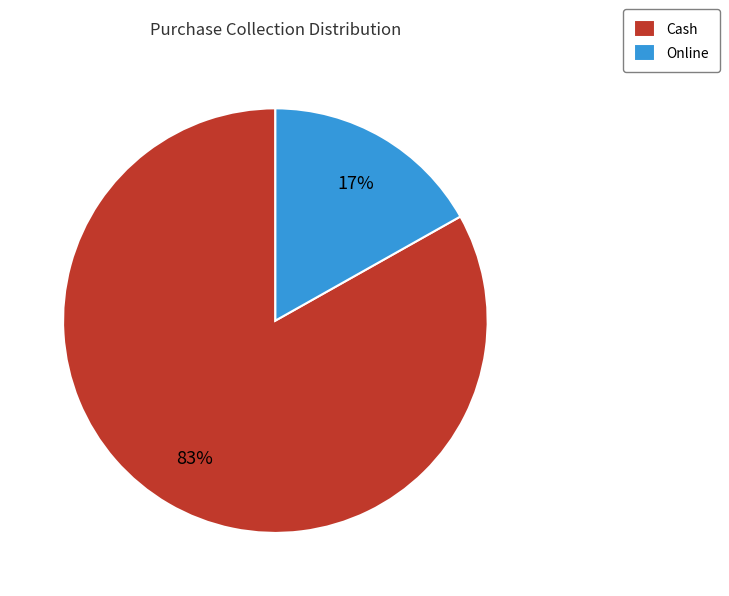

Is it true that Online is 17% of the pie?

True